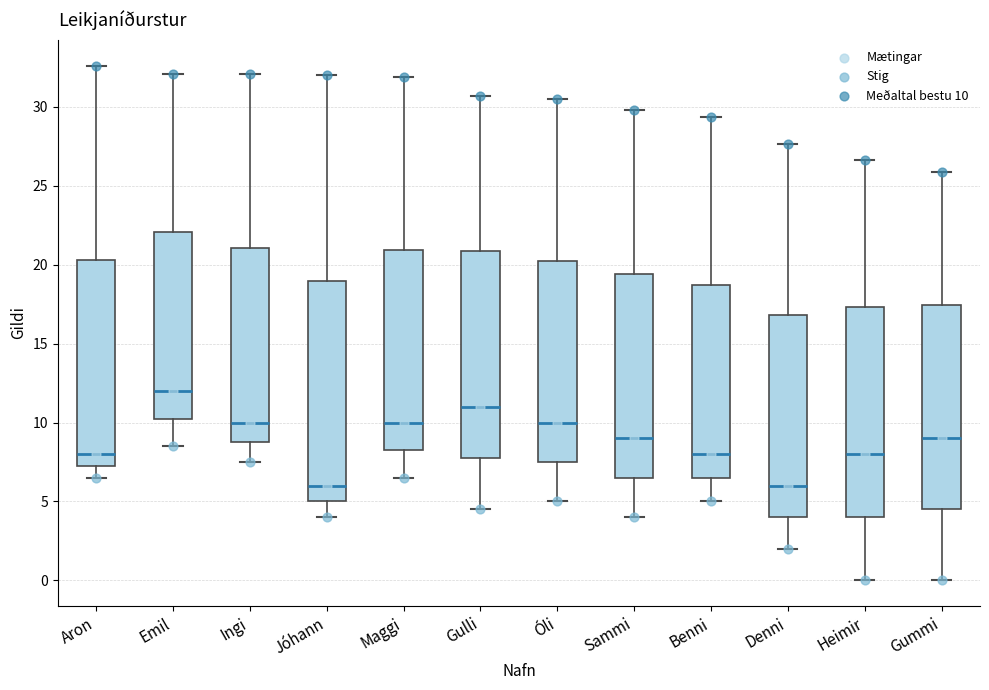

Reading left to right, transcribe this box plot: for each box, give where its median line is, the range the box spans, and where its two whiskers end, as read against the y-axis. The values are not printed on the chart, so give them approximately, as read against the axis.

Aron: median 8.0, box 7.5 to 20.5, whiskers 6.5 to 32.5
Emil: median 12.0, box 10.5 to 22.0, whiskers 8.5 to 32.0
Ingi: median 10.0, box 9.0 to 21.0, whiskers 7.5 to 32.0
Jóhann: median 6.0, box 5.0 to 19.0, whiskers 4.0 to 32.0
Maggi: median 10.0, box 8.5 to 21.0, whiskers 6.5 to 32.0
Gulli: median 11.0, box 8.0 to 21.0, whiskers 4.5 to 30.5
Óli: median 10.0, box 7.5 to 20.5, whiskers 5.0 to 30.5
Sammi: median 9.0, box 6.5 to 19.5, whiskers 4.0 to 30.0
Benni: median 8.0, box 6.5 to 18.5, whiskers 5.0 to 29.5
Denni: median 6.0, box 4.0 to 17.0, whiskers 2.0 to 27.5
Heimir: median 8.0, box 4.0 to 17.5, whiskers 0.0 to 26.5
Gummi: median 9.0, box 4.5 to 17.5, whiskers 0.0 to 26.0